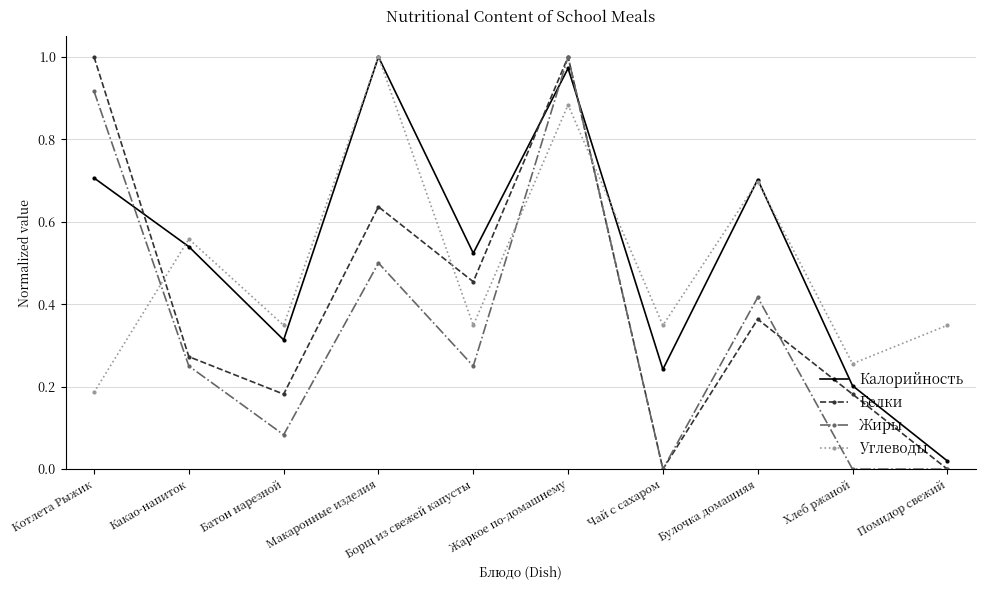

At which category does Белки reach its first local valley?

Батон нарезной